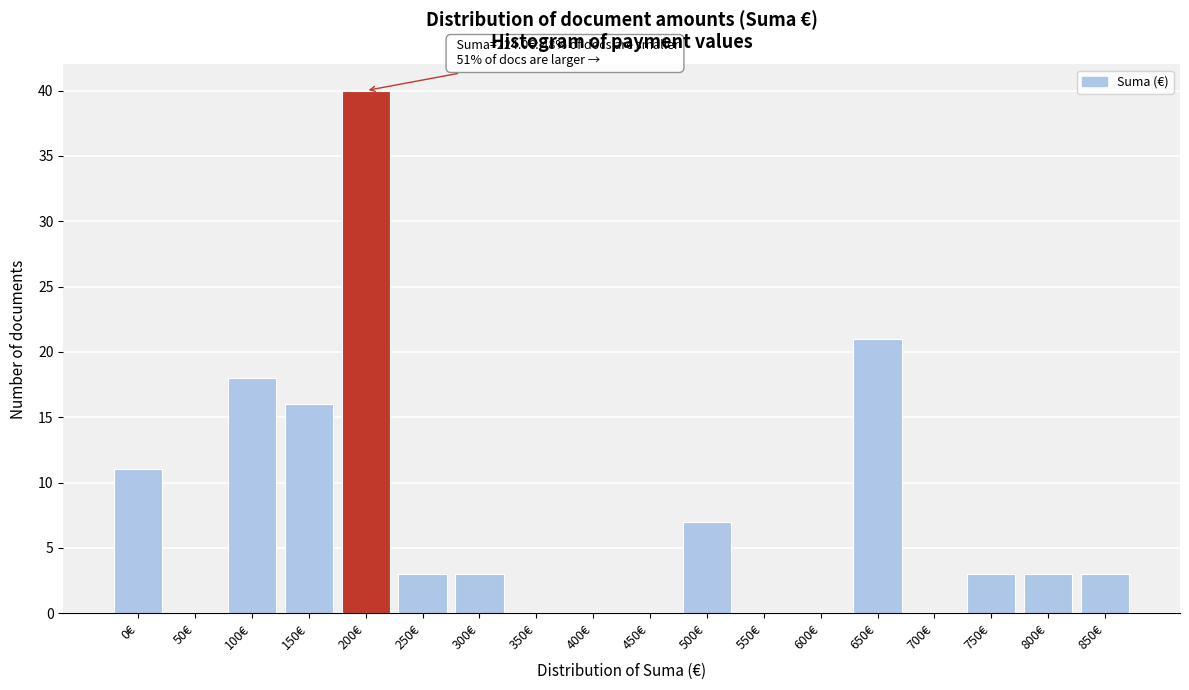

Reading left to right, extract all data points from this chart.

0€=11	50€=0	100€=18	150€=16	200€=40	250€=3	300€=3	350€=0	400€=0	450€=0	500€=7	550€=0	600€=0	650€=21	700€=0	750€=3	800€=3	850€=3